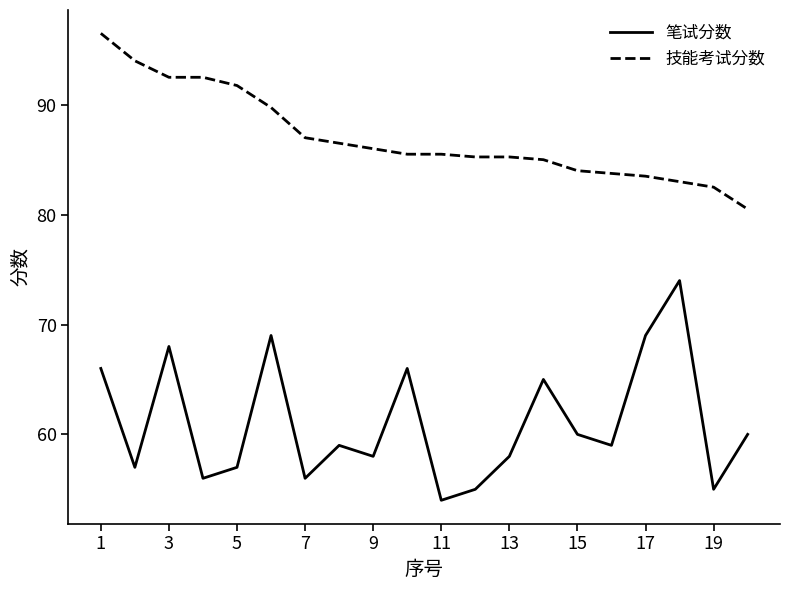

True or false: 笔试分数 and 技能考试分数 intersect in this chart.

False